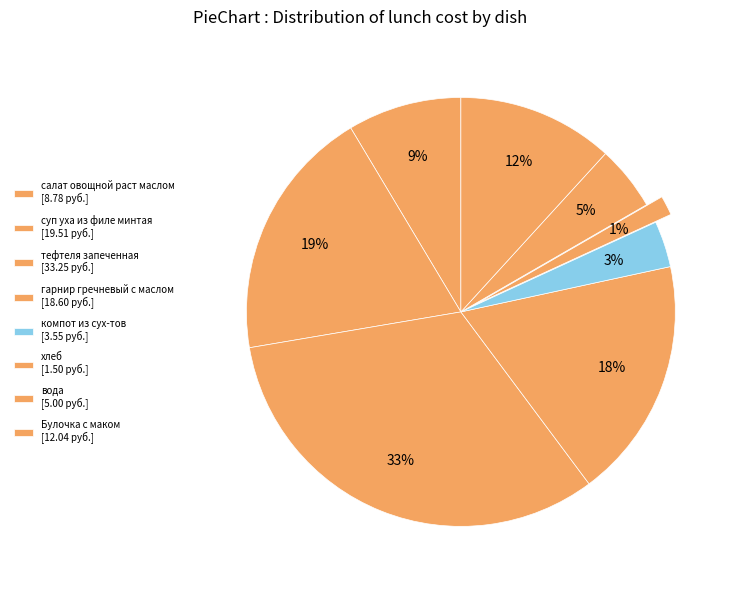

Count the number of slices in the pie.

8